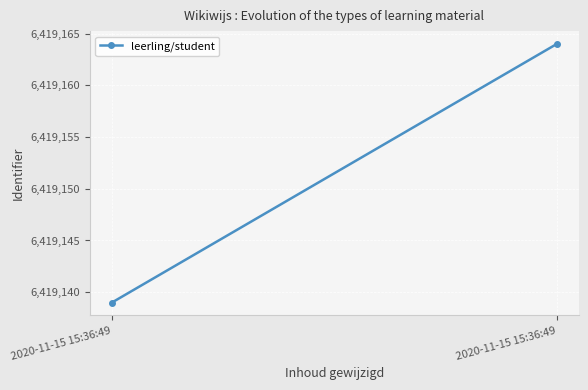

How many series are shown in this chart?

1